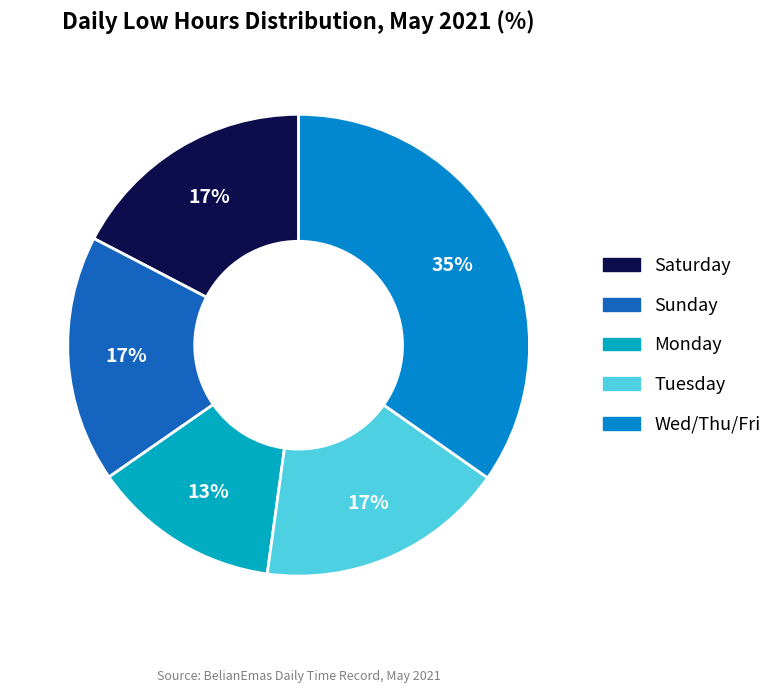

How many slices are in this pie chart?

5